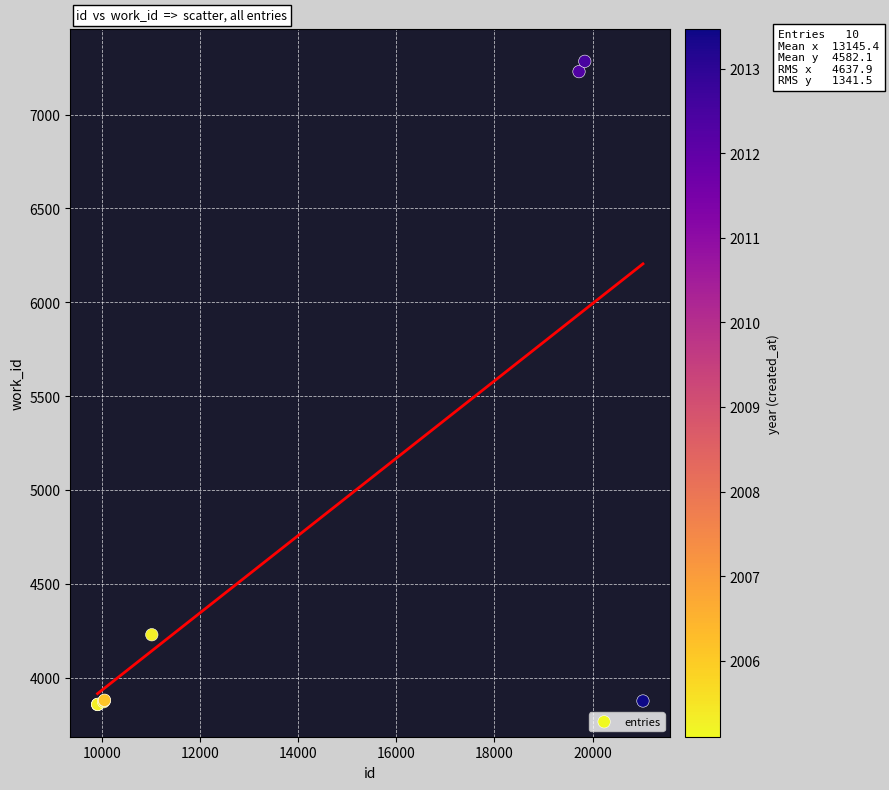

What Y value in the scatter plot is closest to 5570?

4229